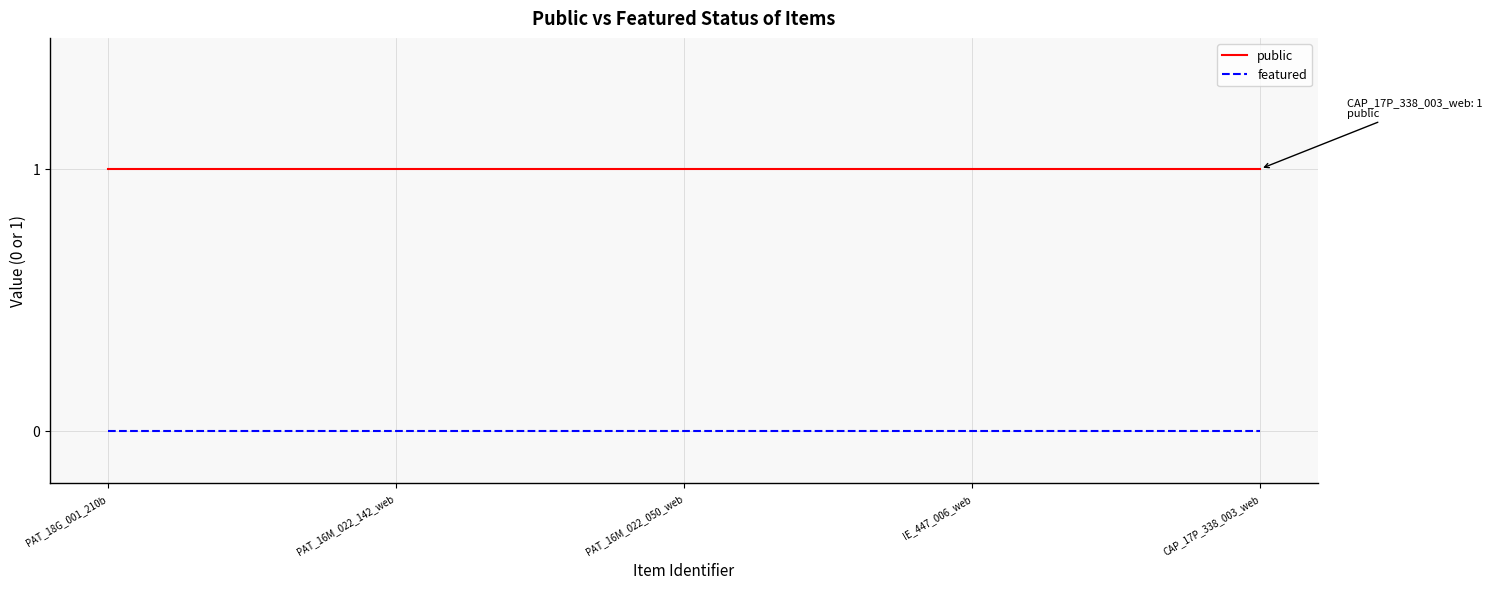

Rank the series by their average value, from lowest to highest.

featured, public